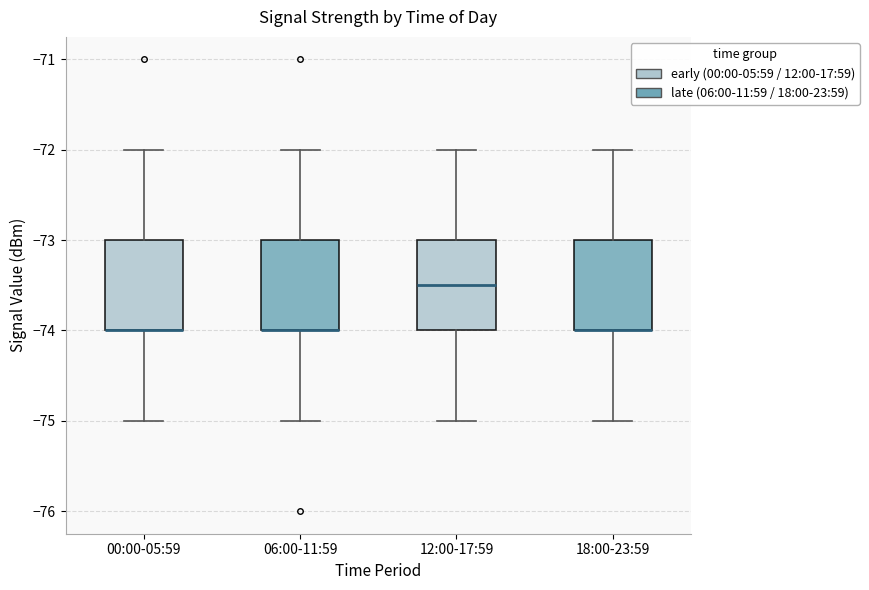

Where does the upper whisker of the box for 18:00-23:59 end on the y-axis? The values are not printed on the chart, so give them approximately, as read against the axis.

-72.0